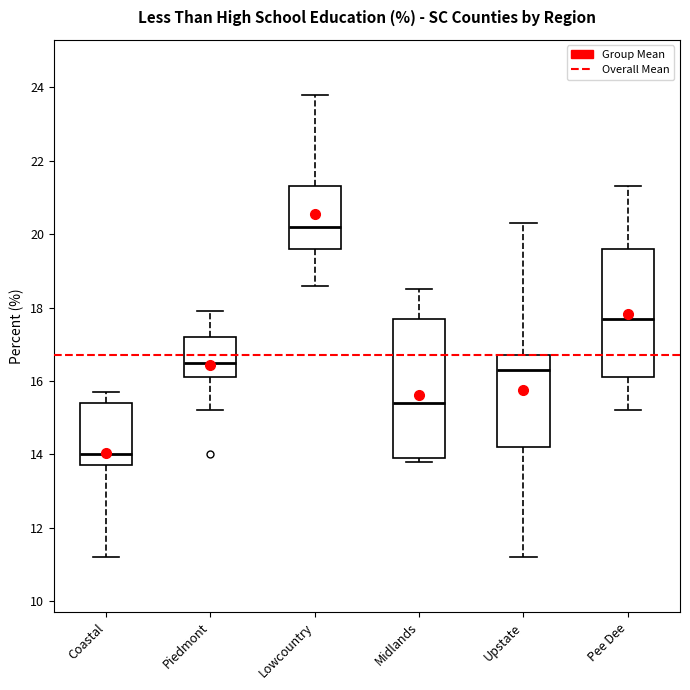

Reading left to right, transcribe this box plot: for each box, give where its median line is, the range the box spans, and where its two whiskers end, as read against the y-axis. The values are not printed on the chart, so give them approximately, as read against the axis.

Coastal: median 14.0, box 13.8 to 15.4, whiskers 11.2 to 15.8
Piedmont: median 16.6, box 16.2 to 17.2, whiskers 15.2 to 18.0
Lowcountry: median 20.2, box 19.6 to 21.4, whiskers 18.6 to 23.8
Midlands: median 15.4, box 14.0 to 17.8, whiskers 13.8 to 18.6
Upstate: median 16.4, box 14.2 to 16.8, whiskers 11.2 to 20.4
Pee Dee: median 17.8, box 16.2 to 19.6, whiskers 15.2 to 21.4